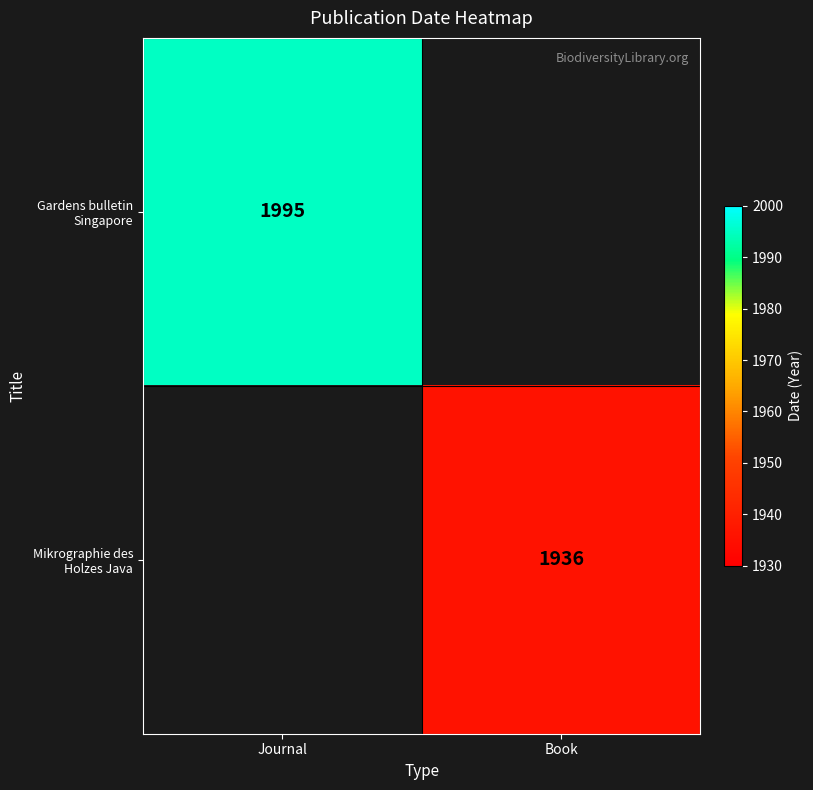

Which category has the highest value across all series?

Journal